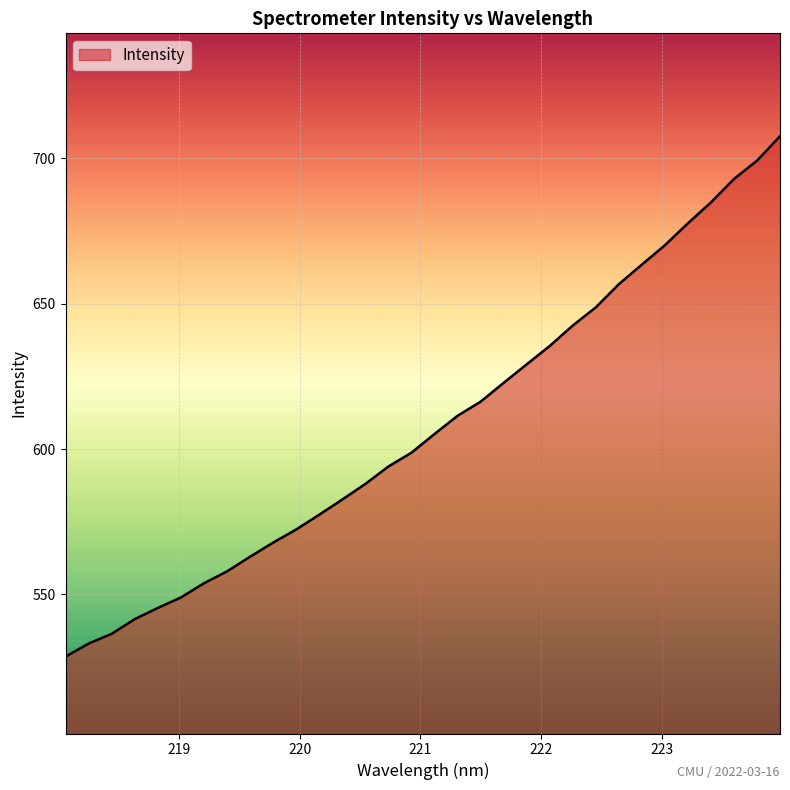

What is the difference between the maximum and minimum values?

178.9